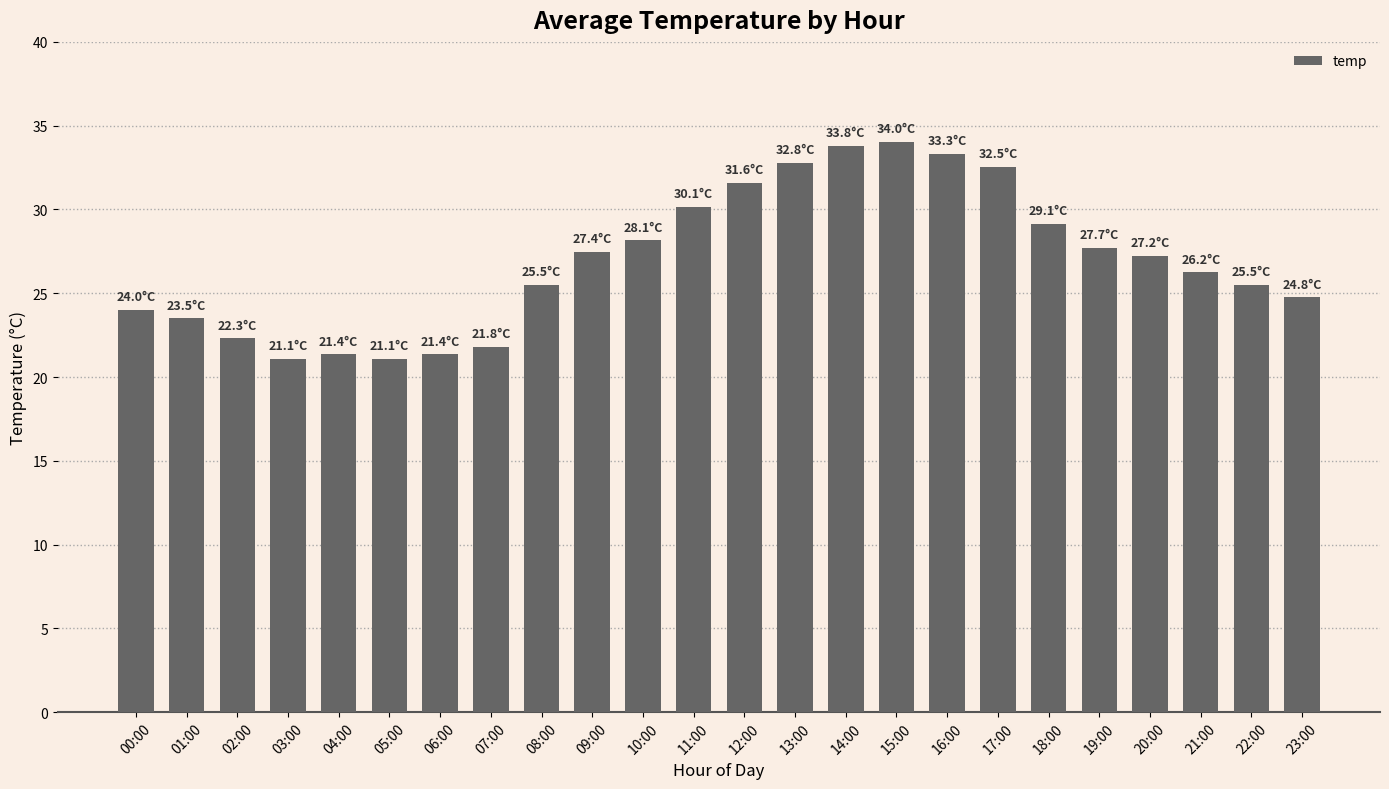

What is the change in value from 06:00 to 11:00?

+8.8